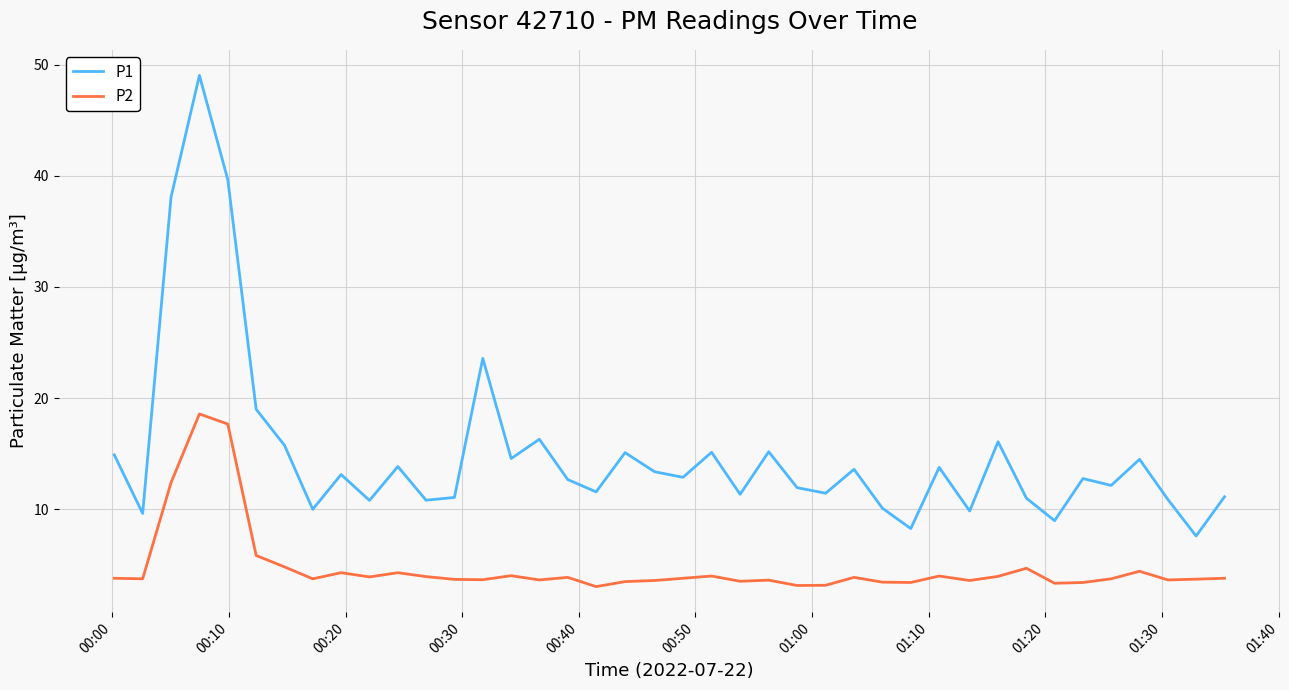

What are all the series names shown in the legend?

P1, P2